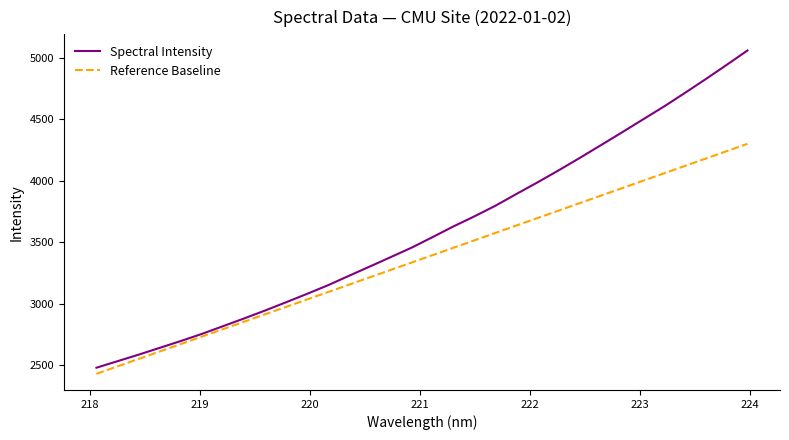

Which series has the largest range (max minus min)?

Spectral Intensity